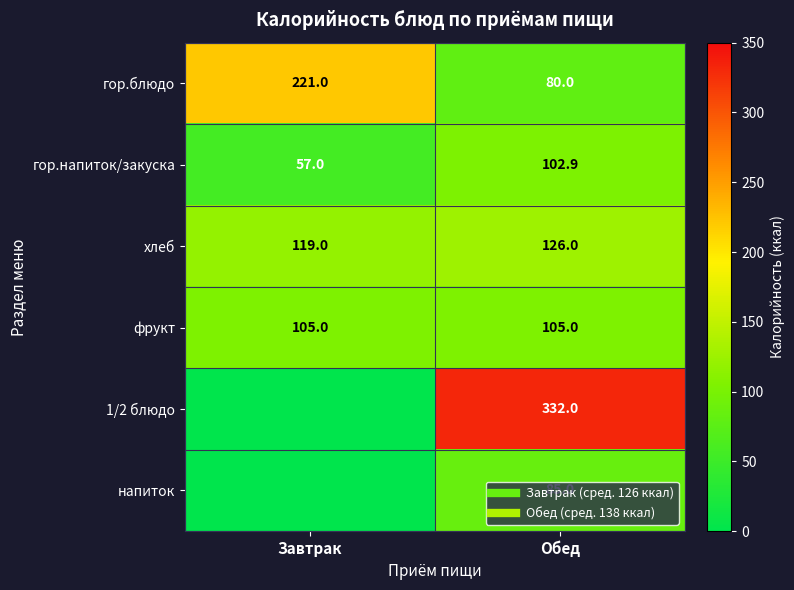

What is the highest value of the напиток series?

85.0